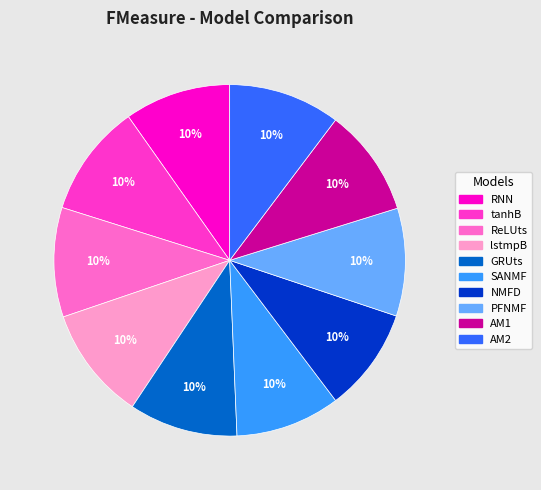

Do AM2 and SANMF together represent more than half of the pie?

No